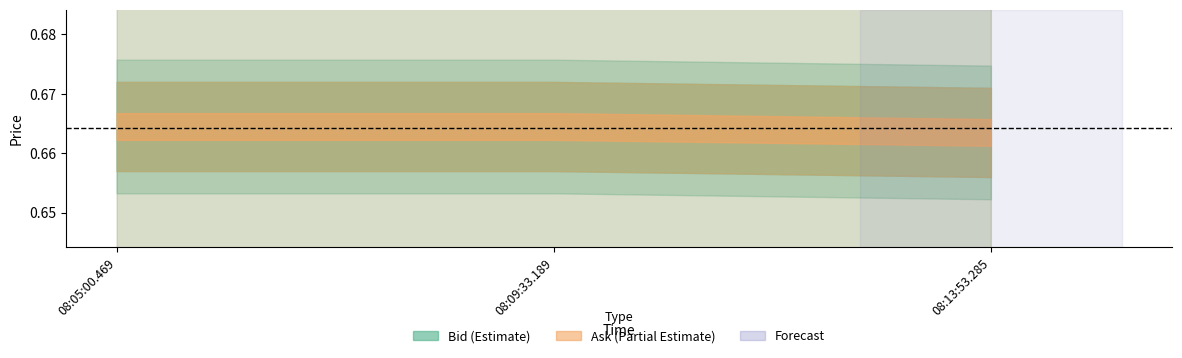

At which label does Ask reach its peak?

08:05:00.469